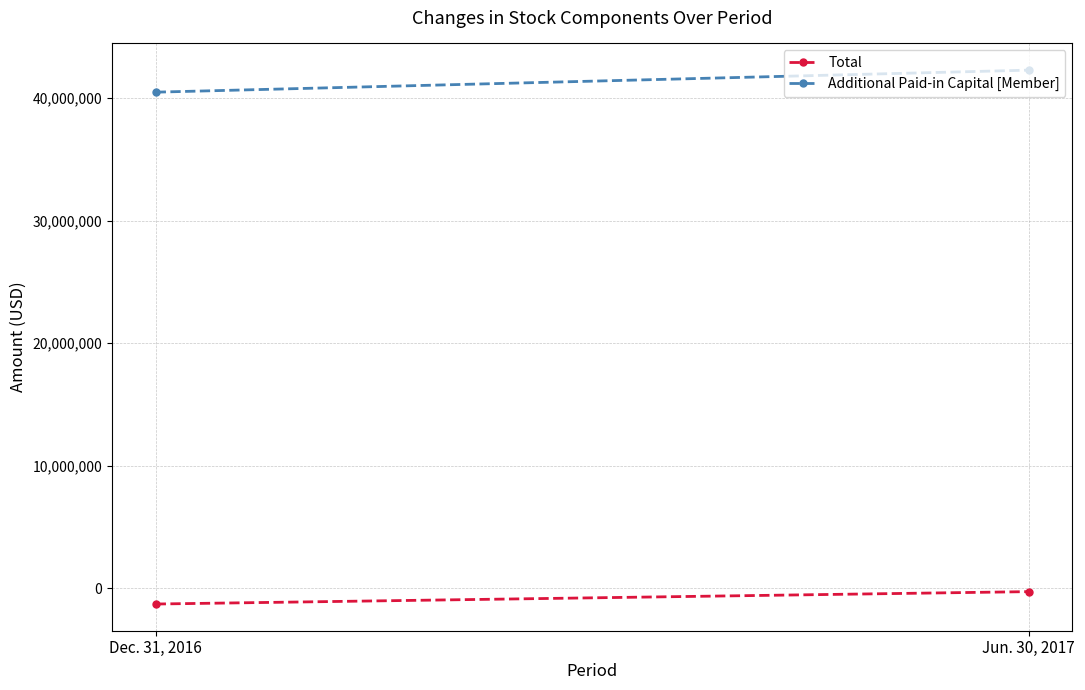

At Jun. 30, 2017, list the series in order from largest to smallest.

Additional Paid-in Capital [Member], Total